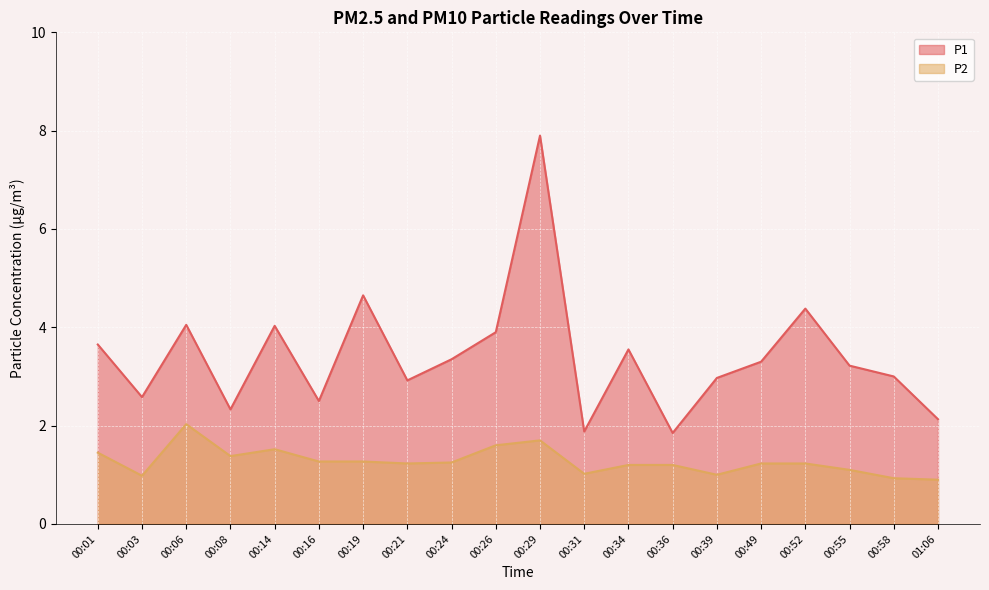

True or false: P2 and P1 cross at least once.

False